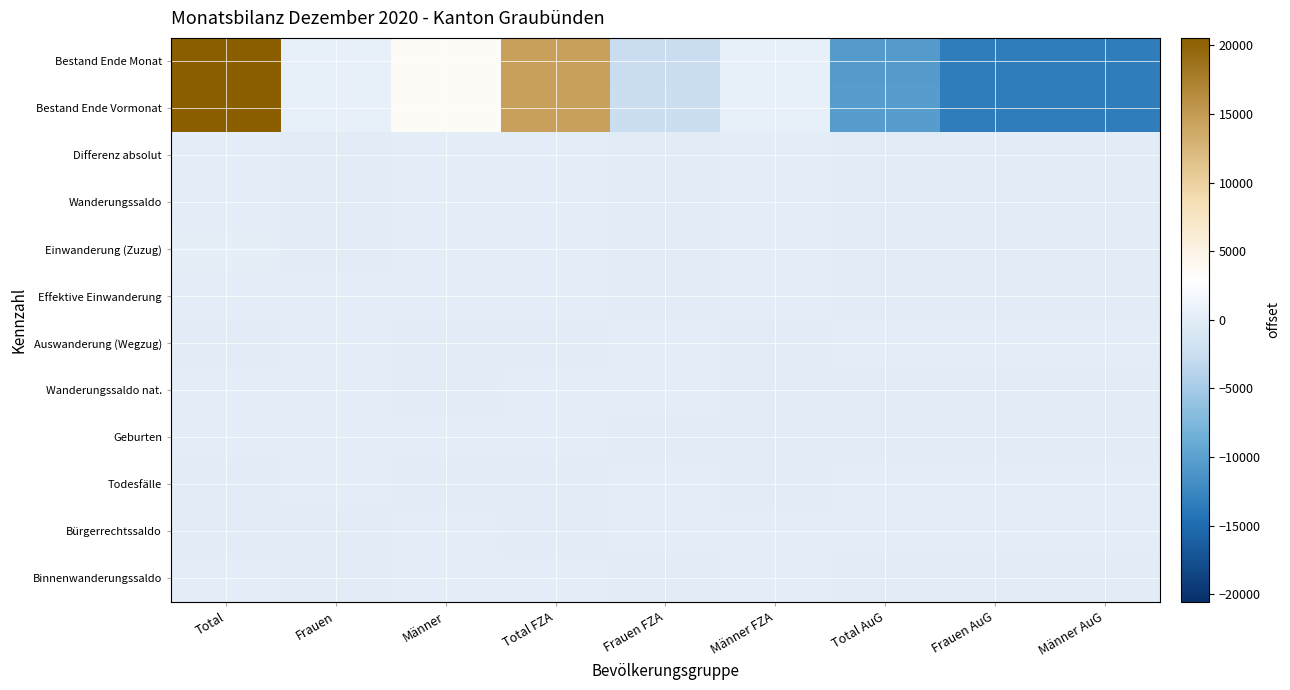

At which category is the sum across all series the highest?

Total